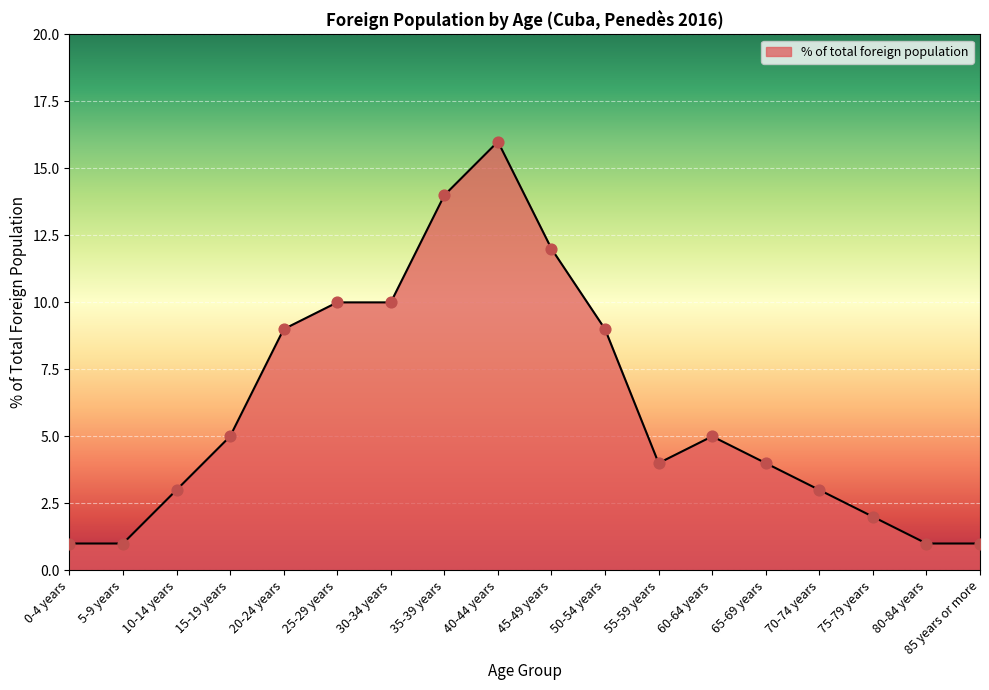

What is the change in value from 0-4 years to 75-79 years?

+1